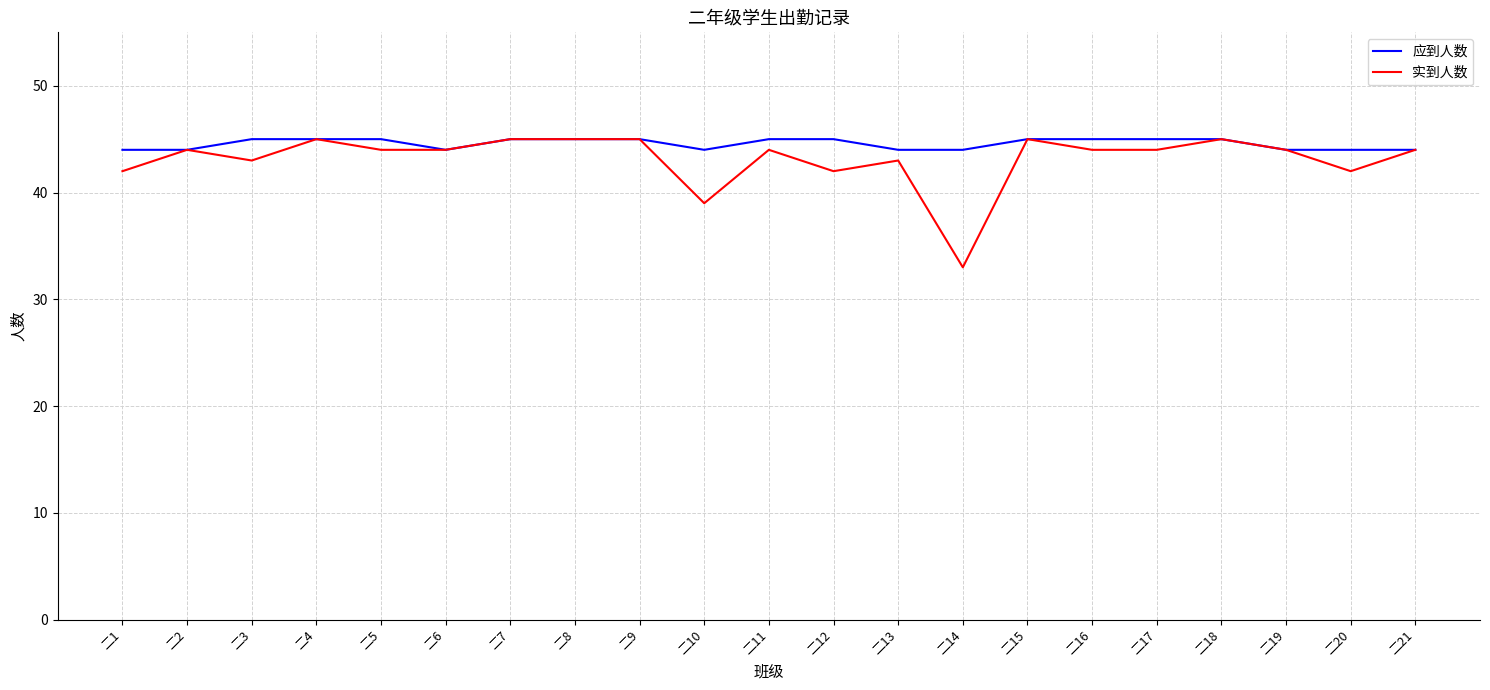

At how many categories does at least one series exceed 43?

21